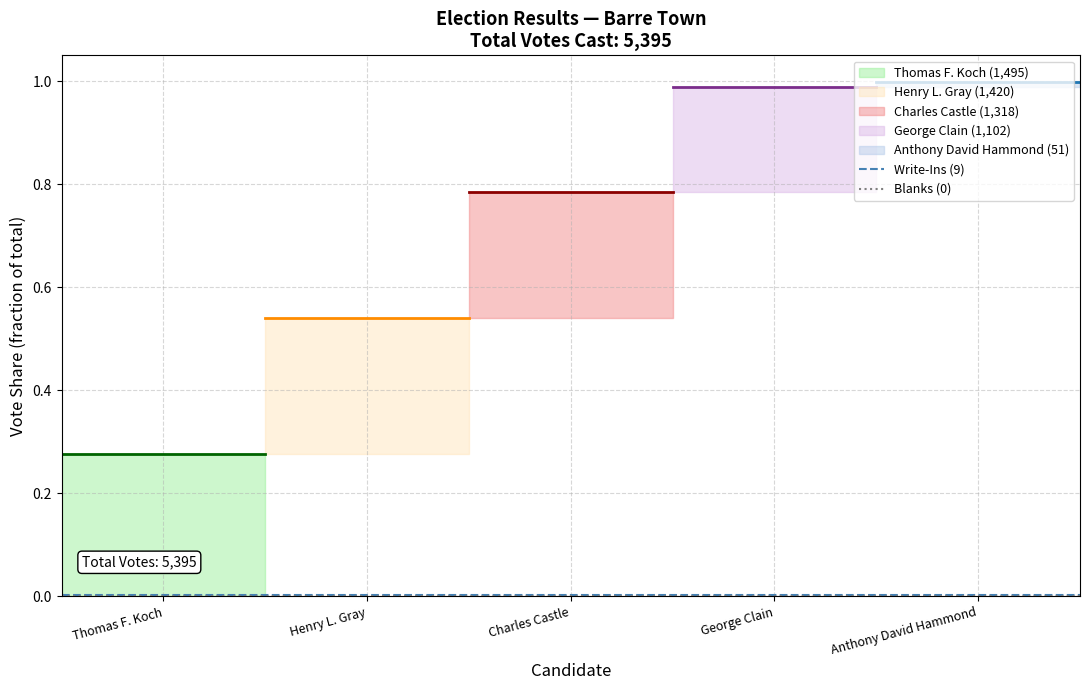

Which category has the lowest value in the Write-Ins (9) series?

Thomas F. Koch